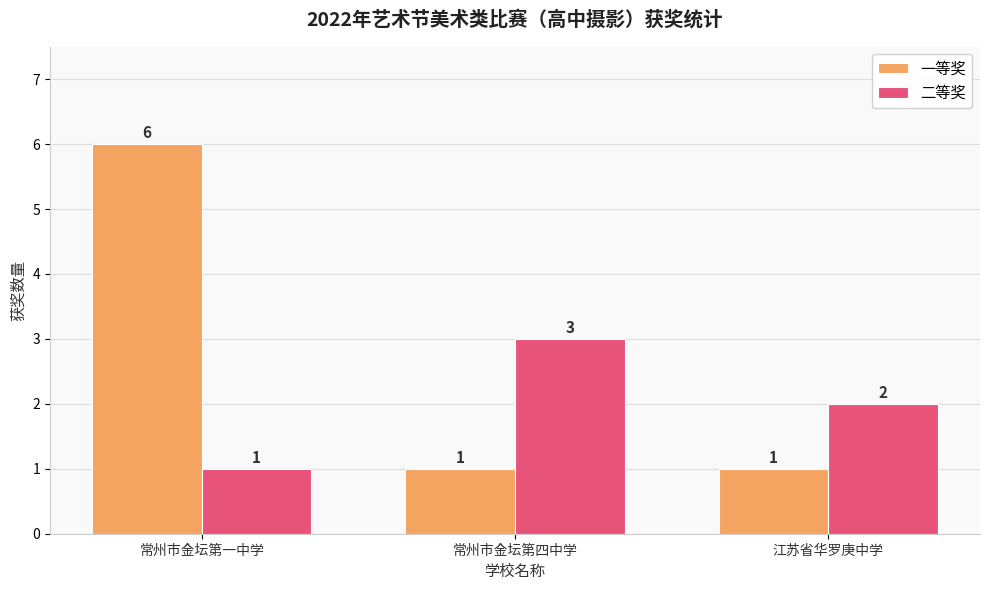

What are all the series names shown in the legend?

一等奖, 二等奖